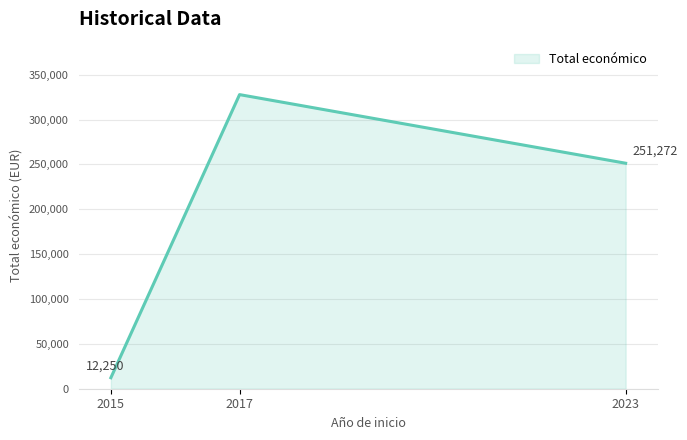

Does the chart display data point markers on the line(s)?

No